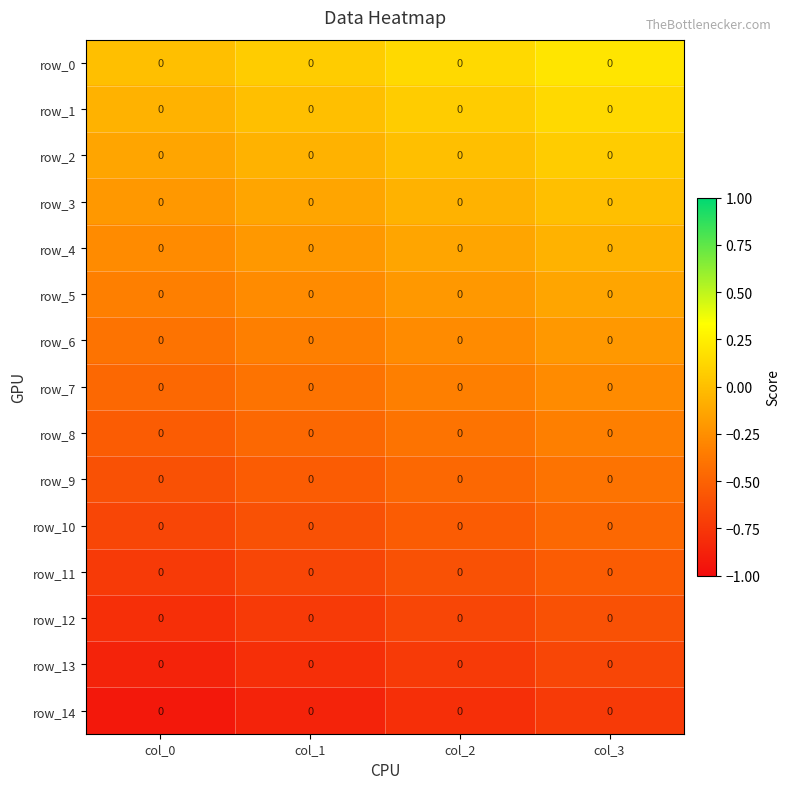

Which series changed the most between col_0 and col_2?

row_12